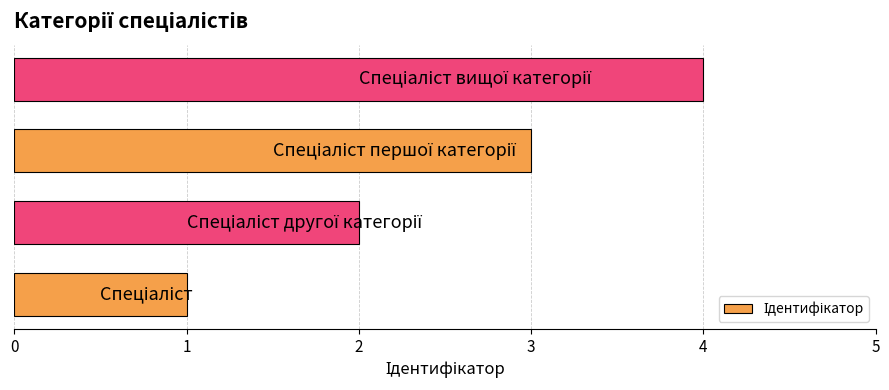

What is the difference between the maximum and minimum values?

3